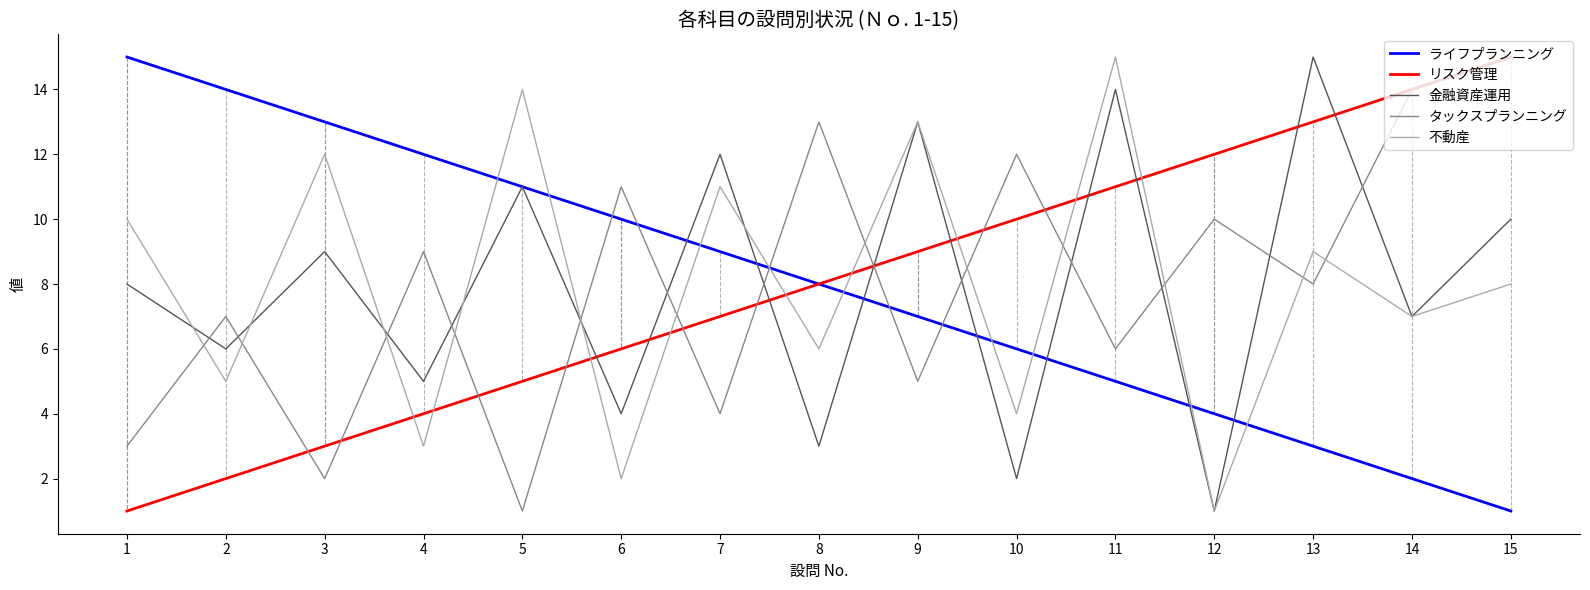

Is this an area chart (filled region under the line)?

No